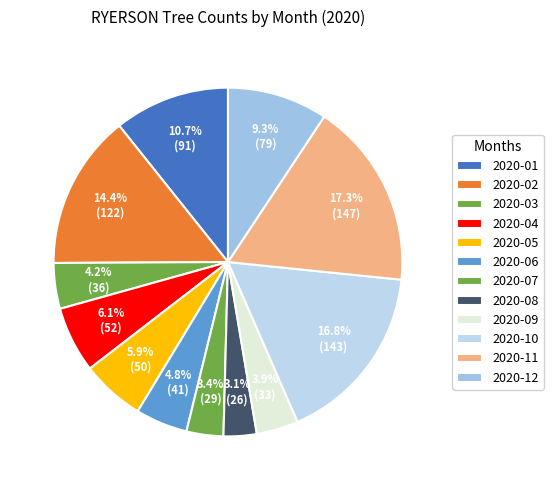

What is the change in value from 2020-04 to 2020-06?

-11